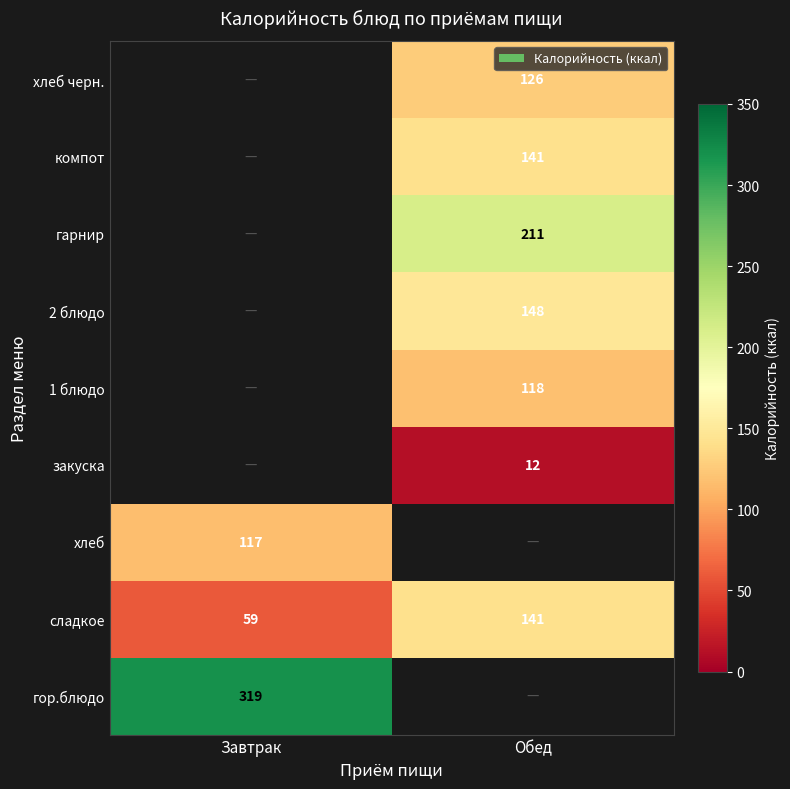

What is the difference between the maximum and minimum values in the сладкое series?

82